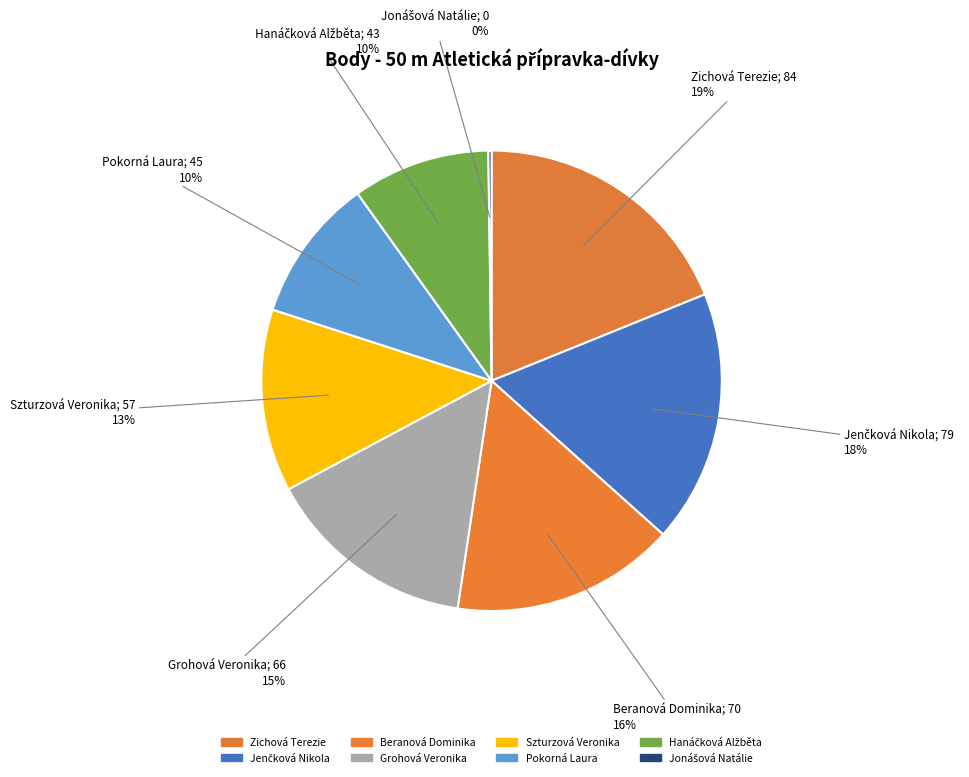

Rank the categories by value from highest to lowest.

Zichová Terezie, Jenčková Nikola, Beranová Dominika, Grohová Veronika, Szturzová Veronika, Pokorná Laura, Hanáčková Alžběta, Jonášová Natálie